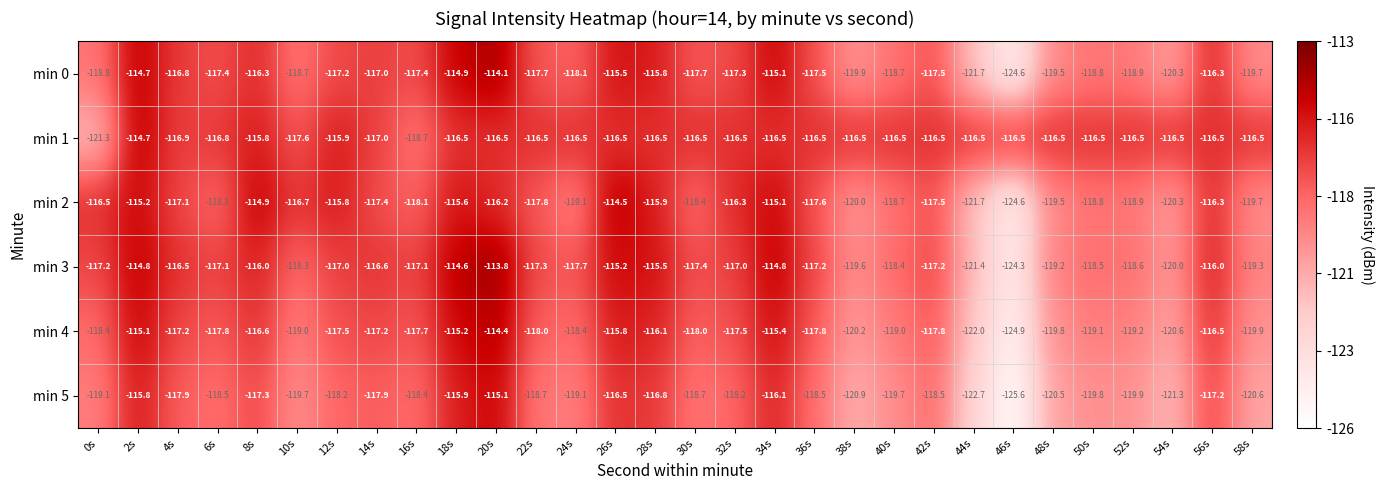

What is the maximum value shown in the chart?

-113.8